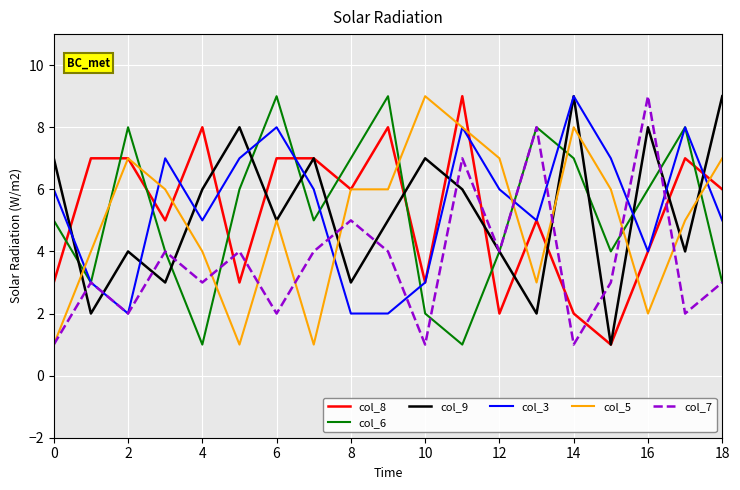

What is the greatest value displayed?

9